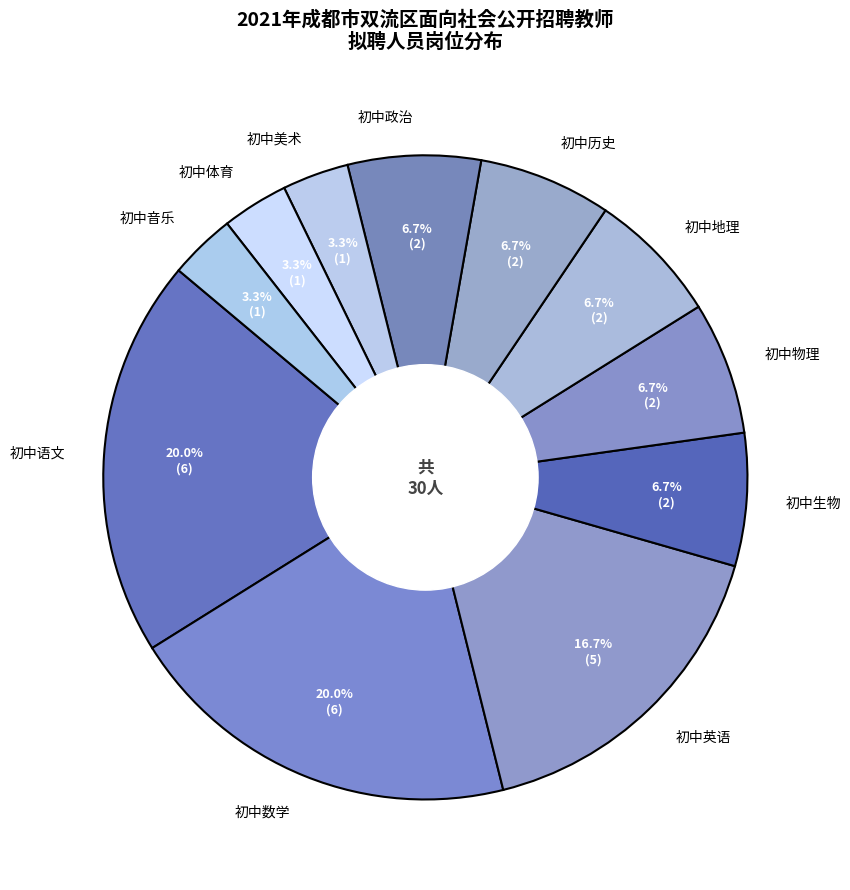

What is the ratio of the value at 初中语文 to the value at 初中数学?

1.0